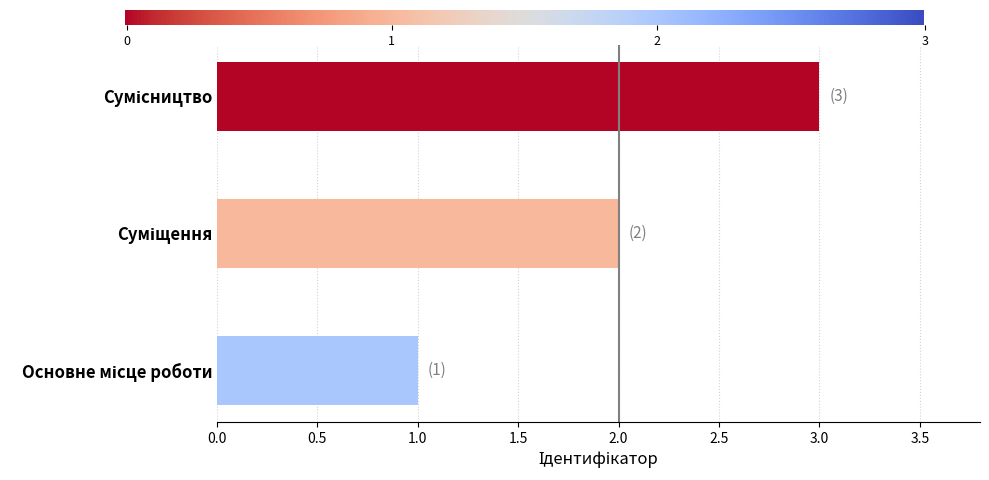

What is the maximum value shown in the chart?

3